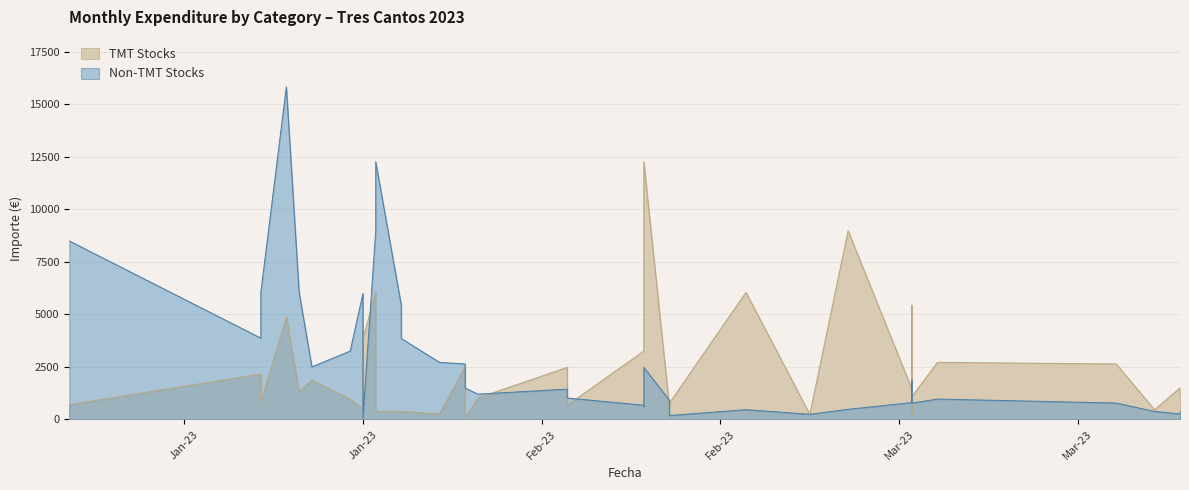

What is the sum of the TMT Stocks values at 8 and 6?

858.5